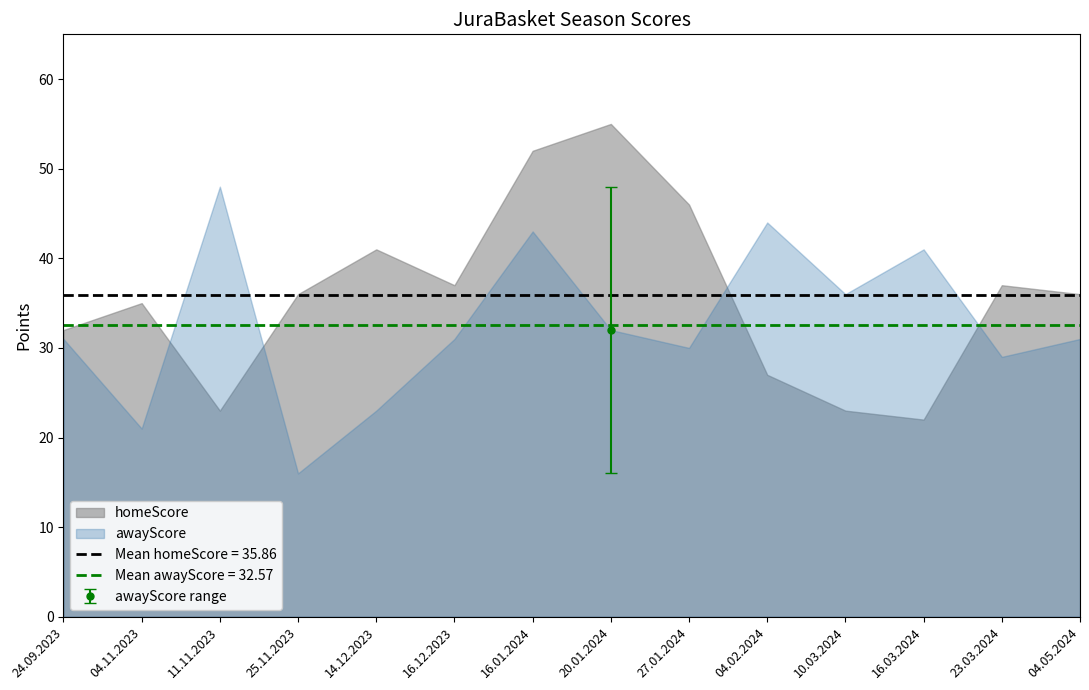

Rank the series by their average value, from lowest to highest.

awayScore, homeScore